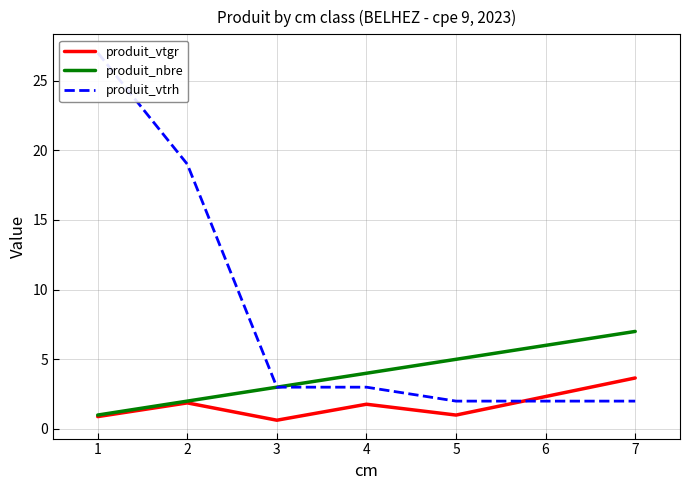

True or false: produit_nbre has a value of 4.1 at 3.

False